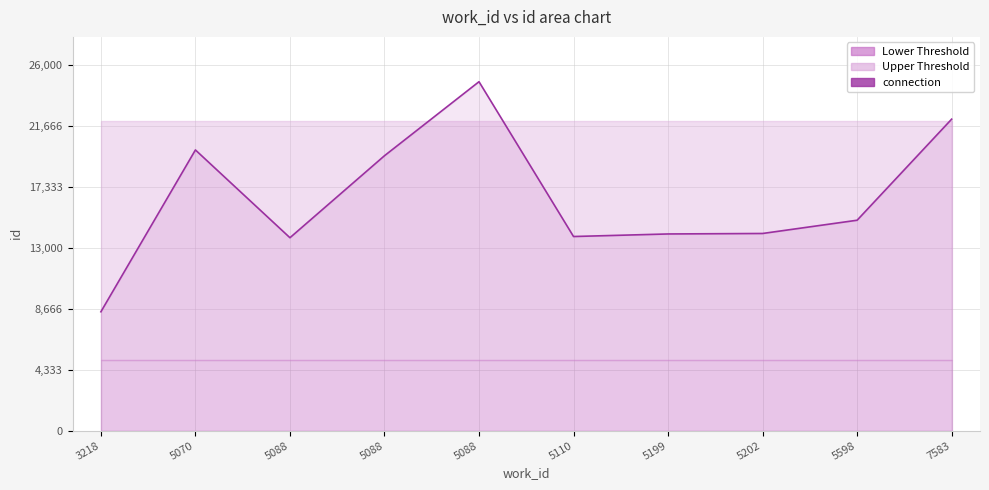

What is the difference between the values at 5070 and 5199?

5973